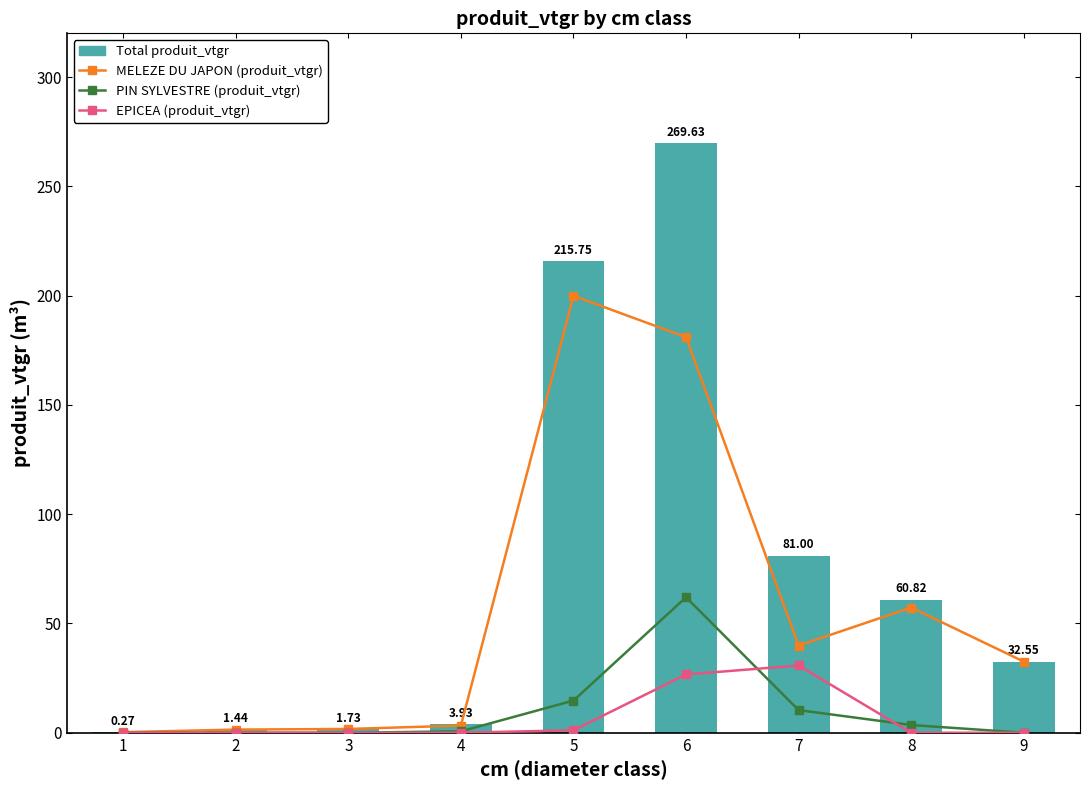

The value of EPICEA (produit_vtgr) at 7 is 30.8. True or false?

True